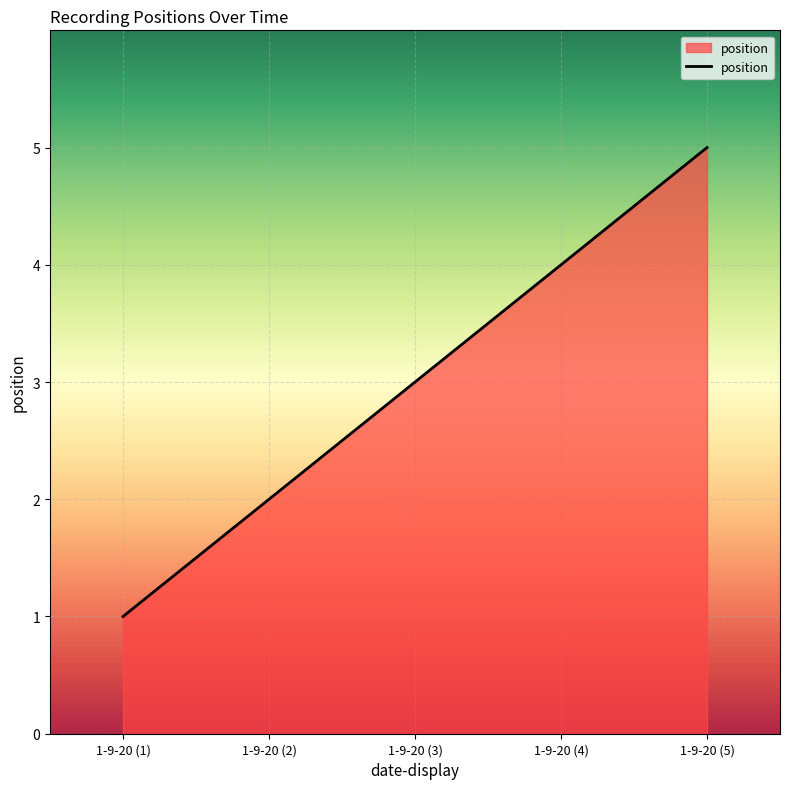

What is the sum of the values at 1-9-20 (5) and 1-9-20 (3)?

8